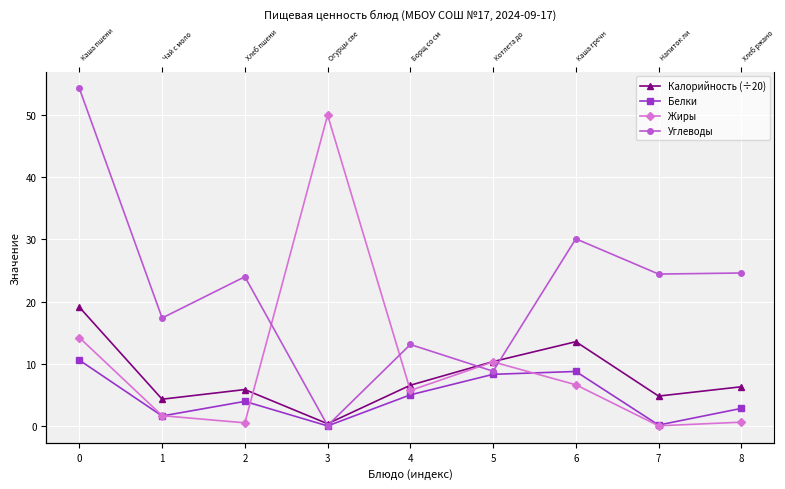

Between 7 and 8, which is larger?

8